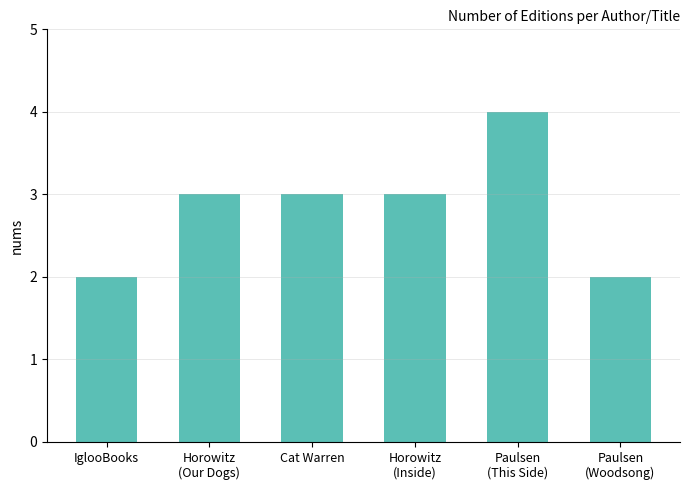

What is the difference between the second highest and second lowest values?

1